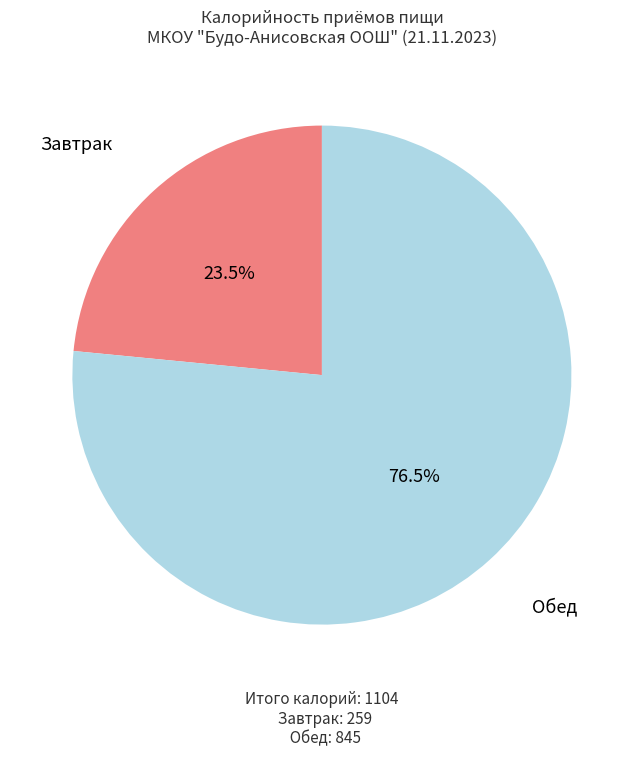

Is there a majority slice in this chart?

Yes